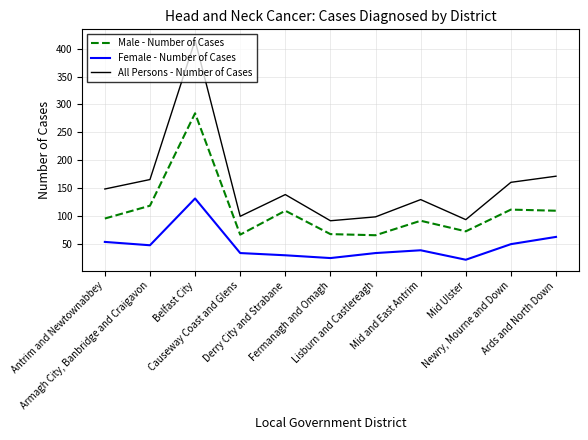

What is the difference between the maximum and minimum values in the Female - Number of Cases series?

110